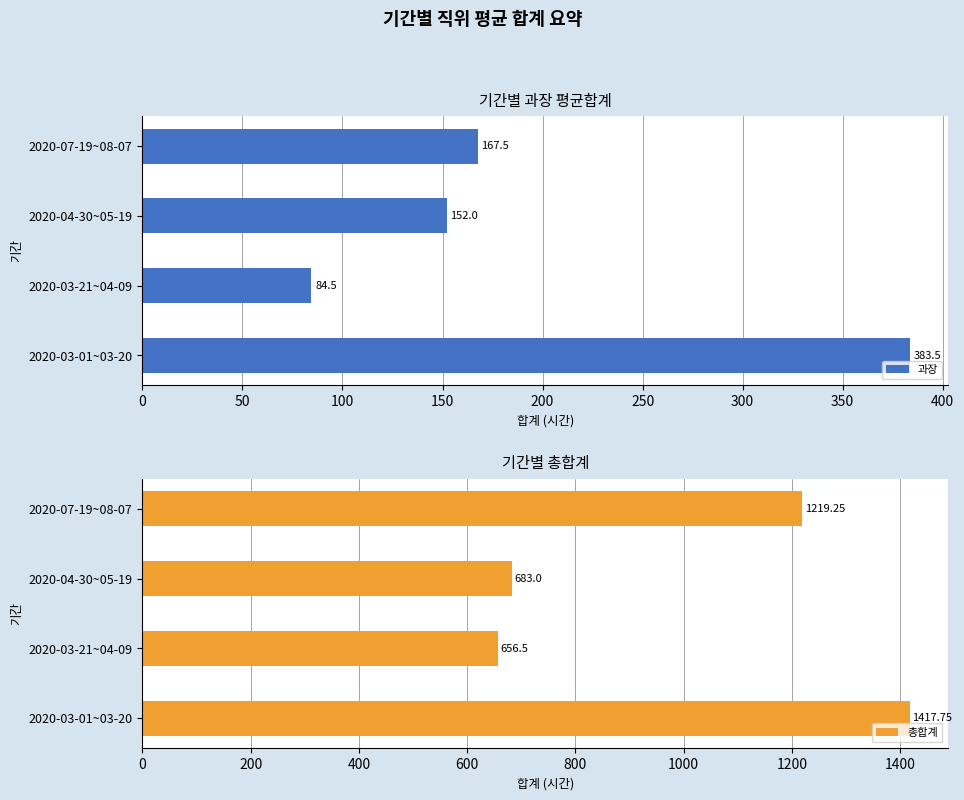

Read the 과장 value at 2020-03-21~04-09.

84.5